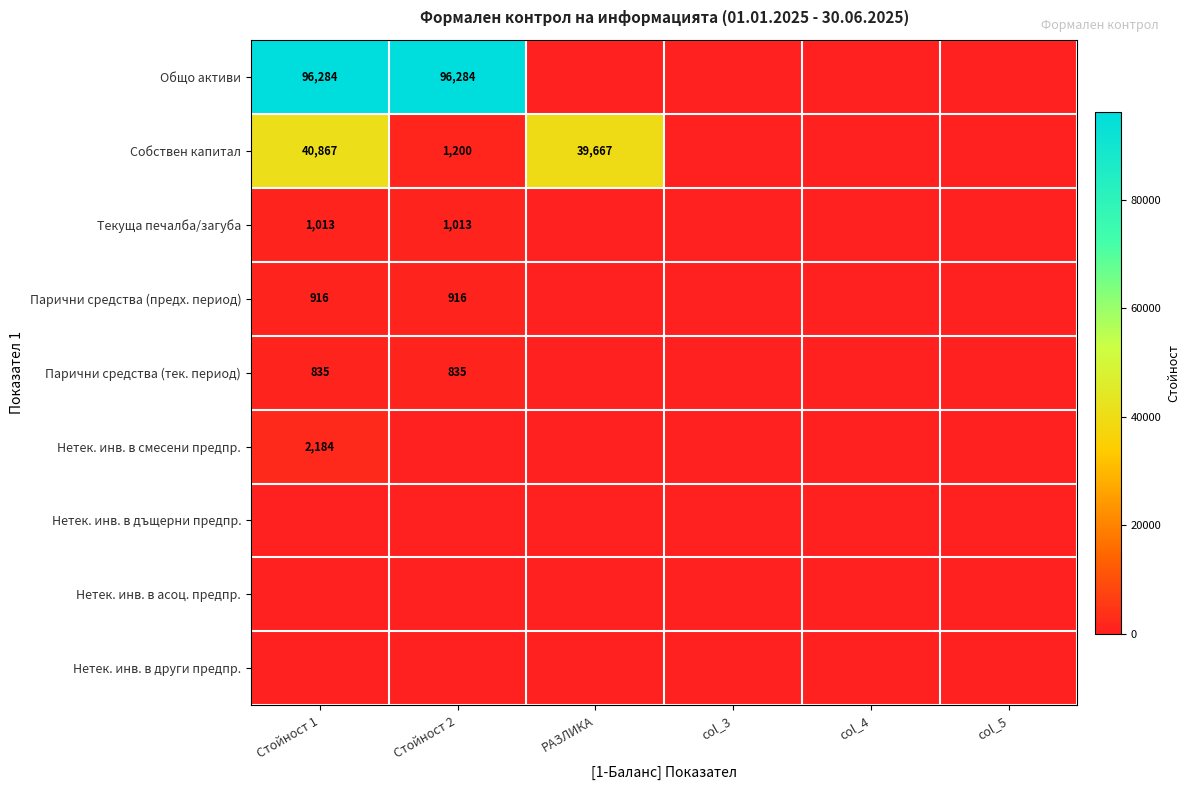

The Текуща печалба/загуба series shows 701 at Стойност 1. True or false?

False